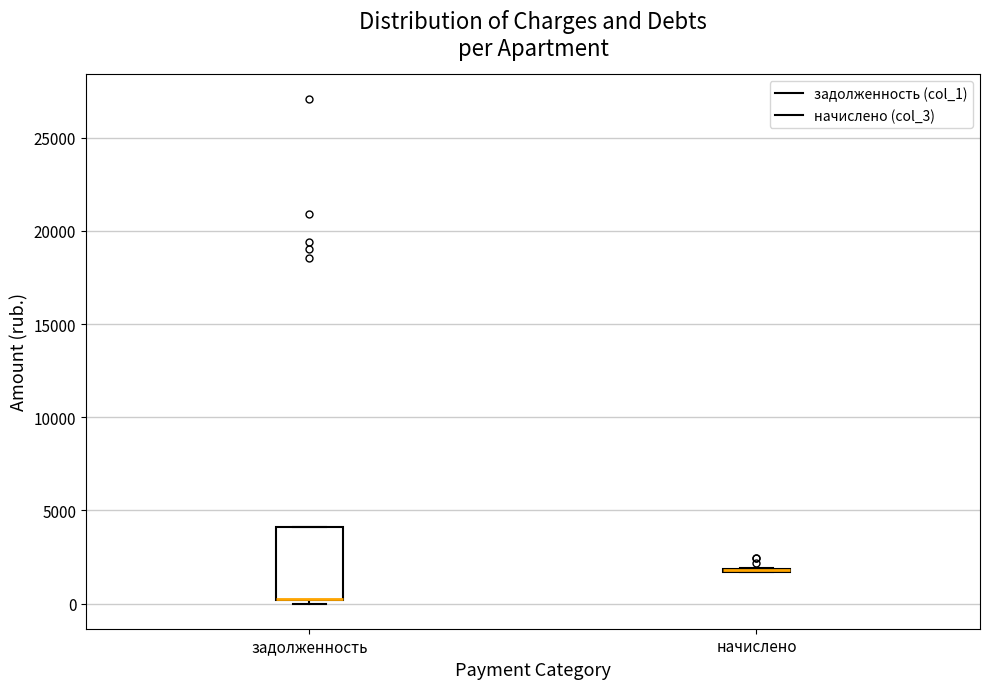

Which box is the tallest, from its lower edge to its upper edge?

задолженность